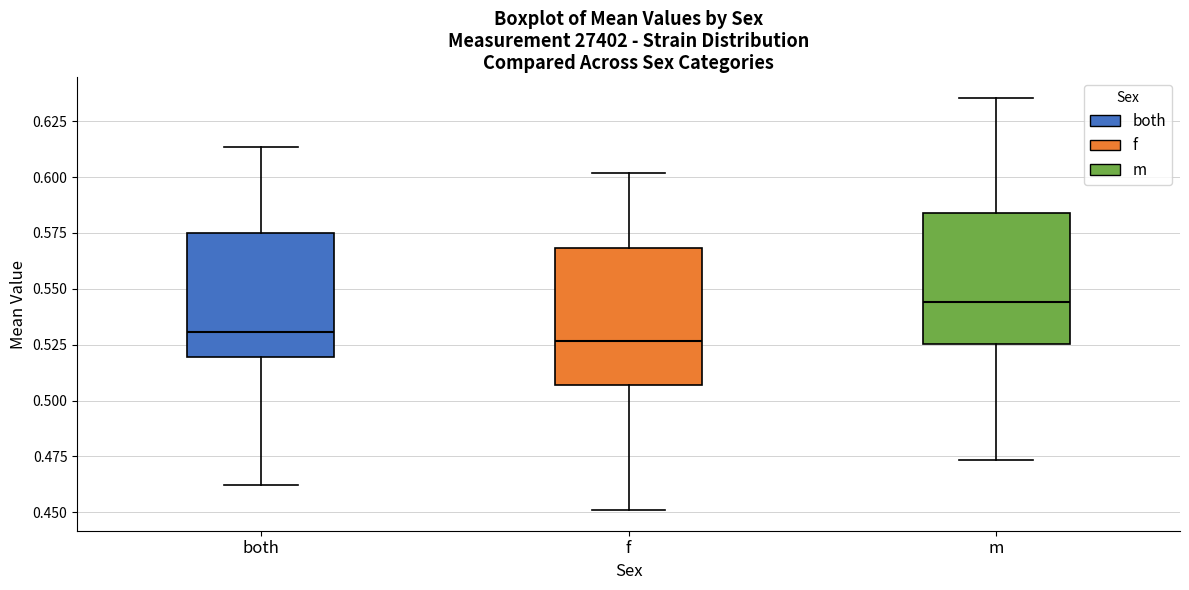

Reading left to right, read every box against the y-axis: the position of its median line, the range the box covers, and the ends of its whiskers. The values are not printed on the chart, so give them approximately, as read against the axis.

both: median 0.530, box 0.520 to 0.575, whiskers 0.460 to 0.615
f: median 0.525, box 0.505 to 0.570, whiskers 0.450 to 0.600
m: median 0.545, box 0.525 to 0.585, whiskers 0.475 to 0.635